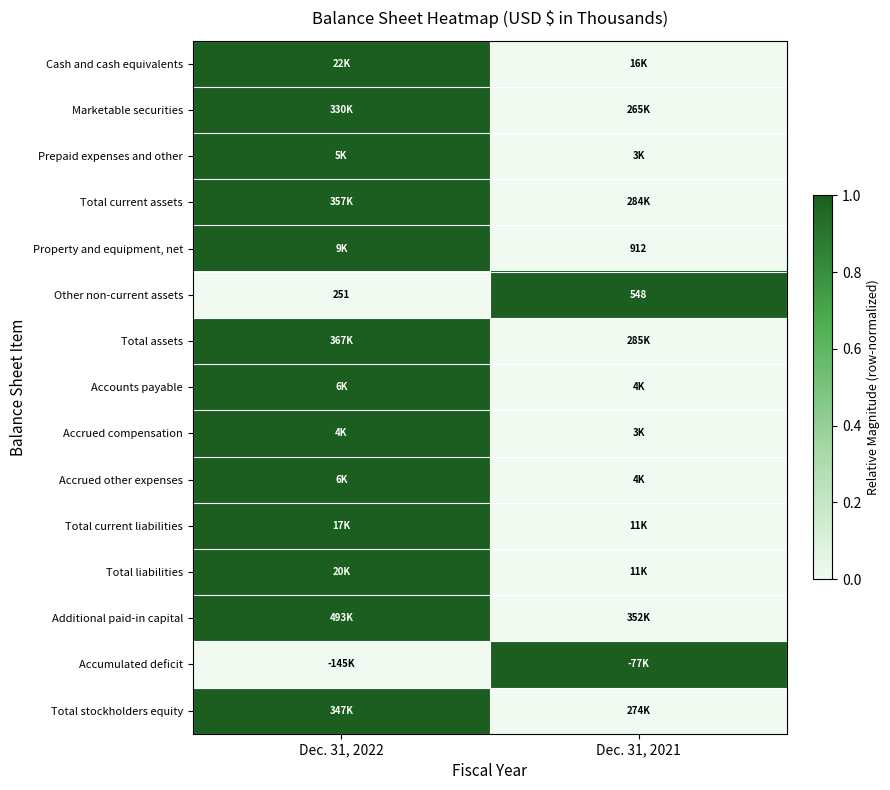

What is the difference between the maximum and minimum values in the Other non-current assets series?

297